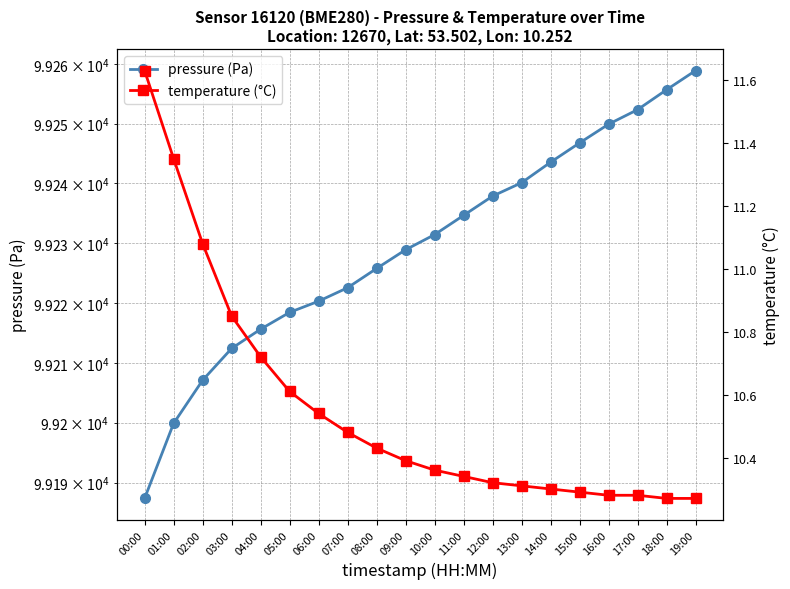

Is it true that pressure (Pa) equals 99249.9 at 16:00?

True